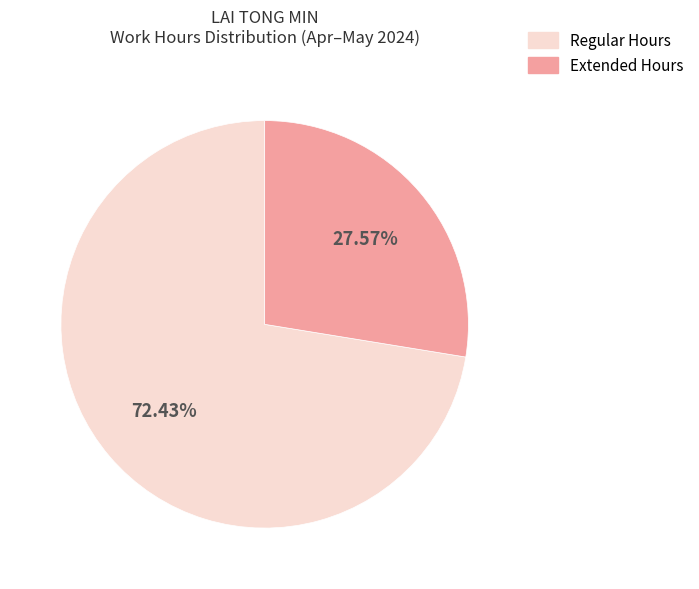

Which has a higher value, Regular Hours or Extended Hours?

Regular Hours